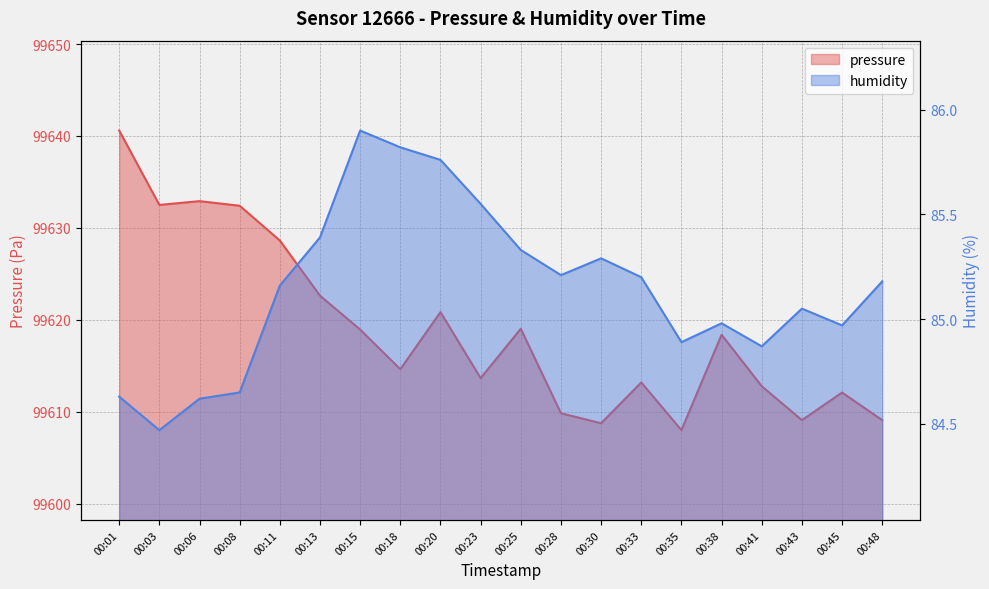

At 00:01, list the series in order from smallest to largest.

humidity, pressure